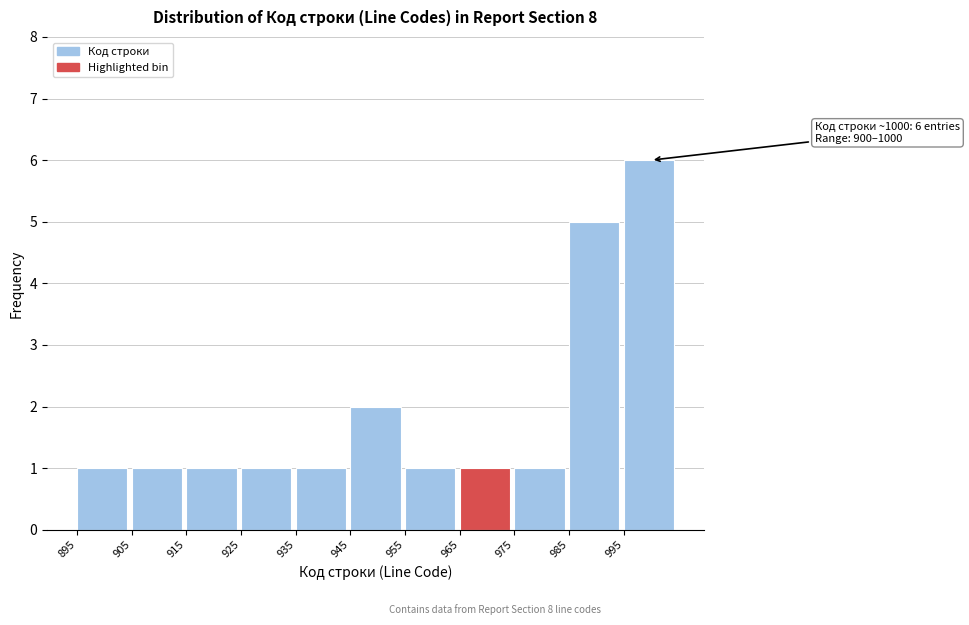

Which range on the x-axis has the tallest bar?

995 to 1005